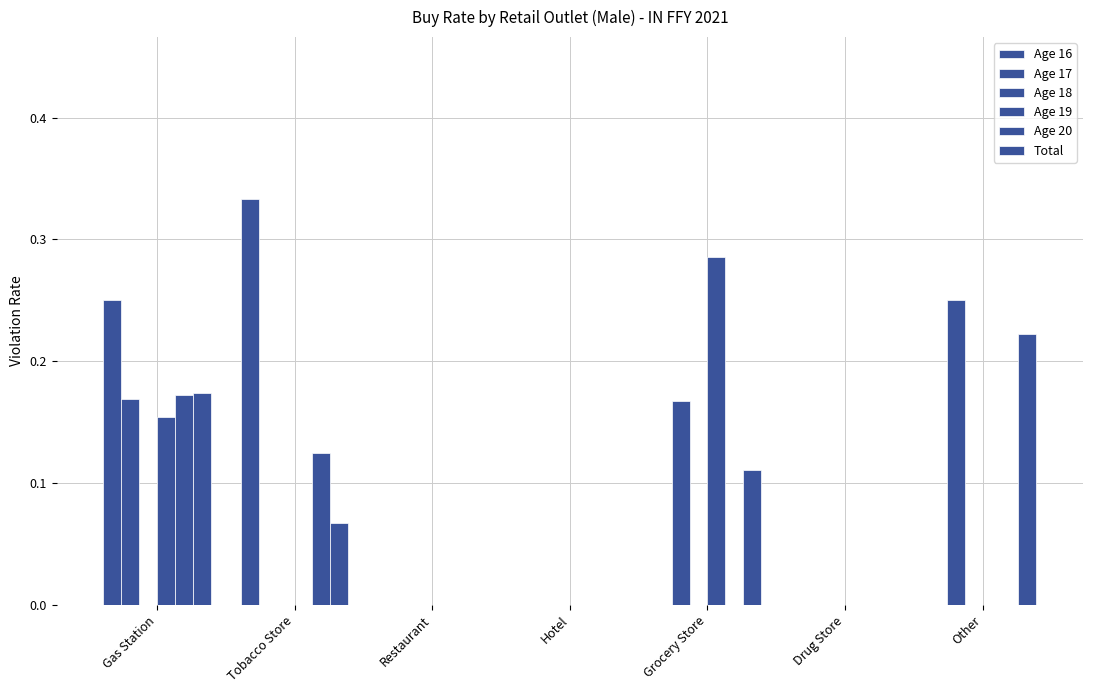

How many groups of bars are there?

7